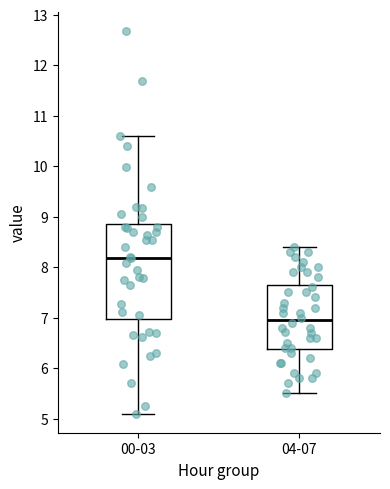

Where does the upper whisker of the box for 00-03 end on the y-axis? The values are not printed on the chart, so give them approximately, as read against the axis.

10.6